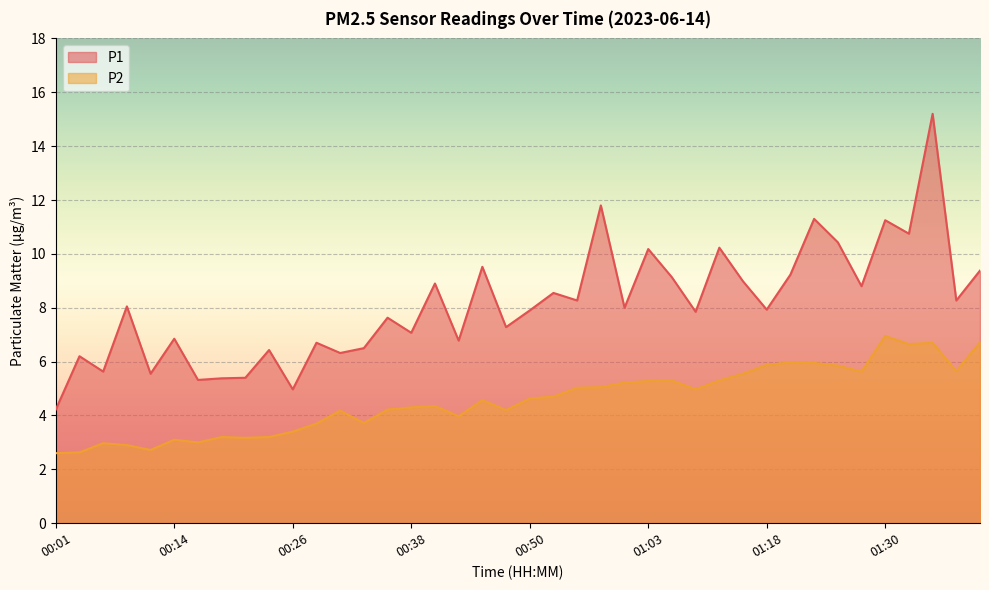

At how many categories does at least one series exceed 11?

4